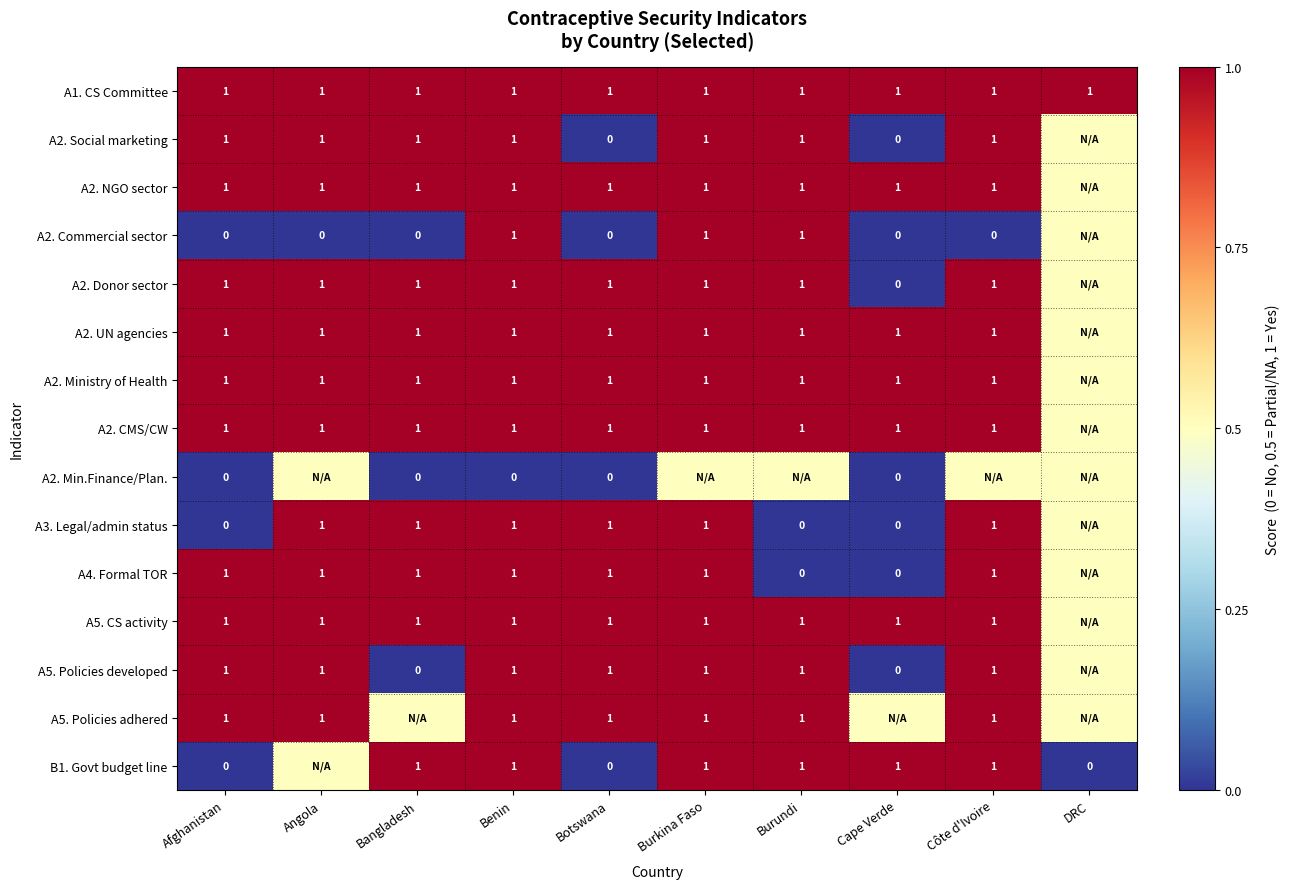

True or false: A1. CS Committee has a value of 1.5 at DRC.

False